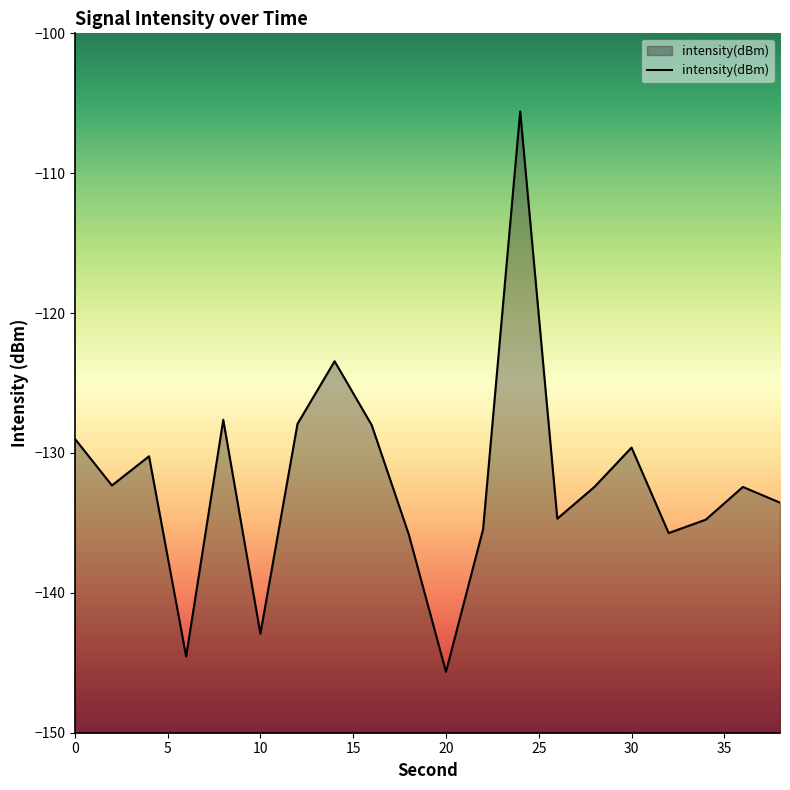

True or false: the data shows -129.6 at 30.

True